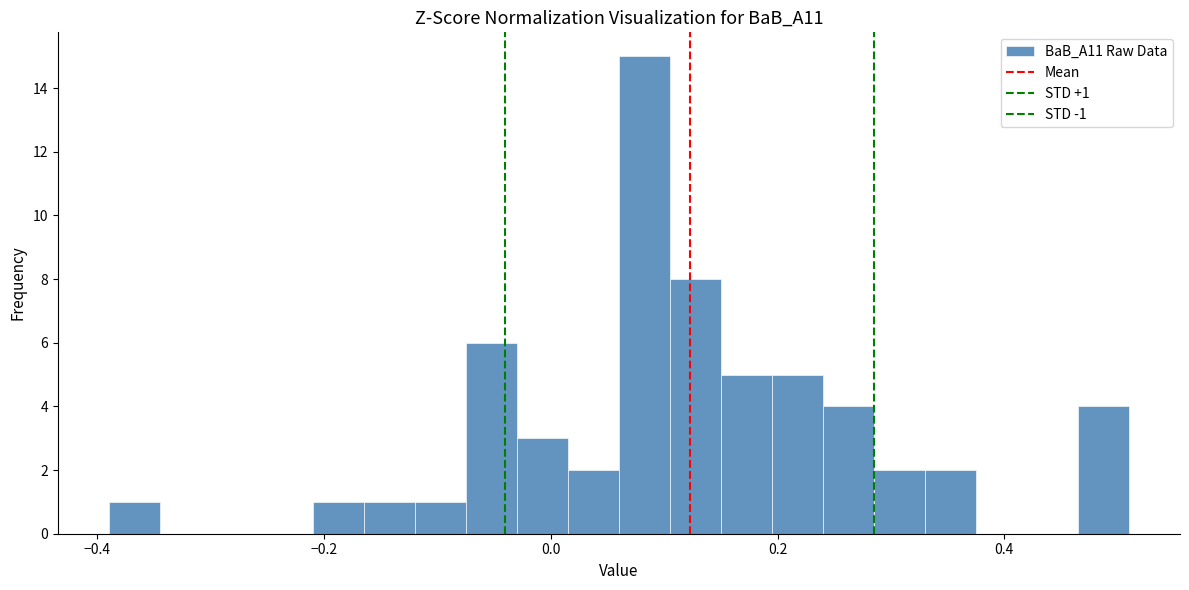

Read against the x-axis, roughly where is the centre of the tallest bar?

0.08